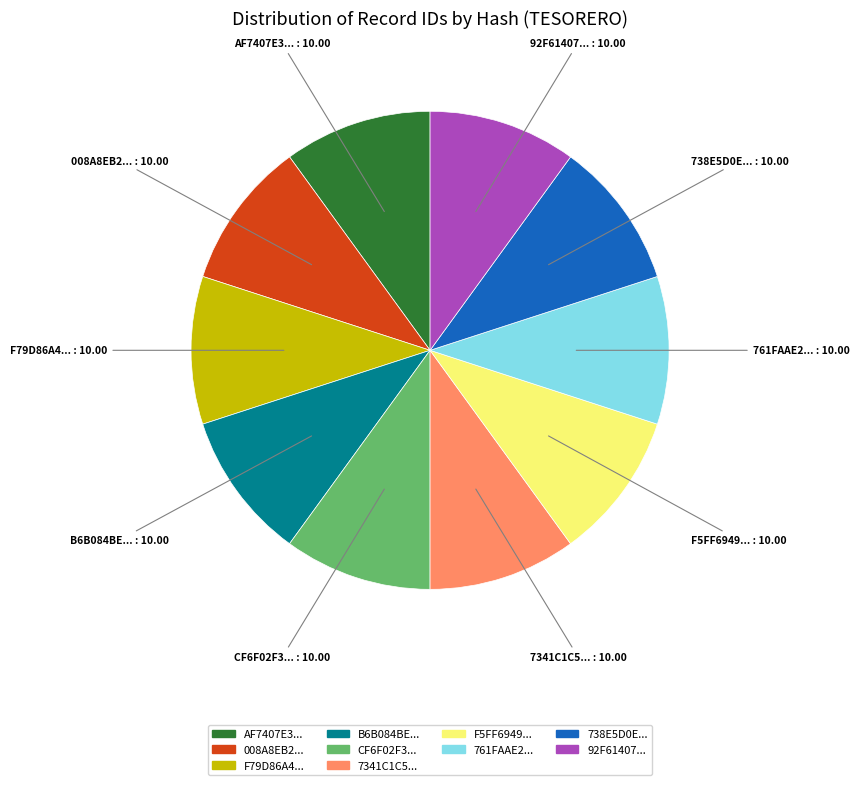

Is there any slice that represents more than half of the pie?

No